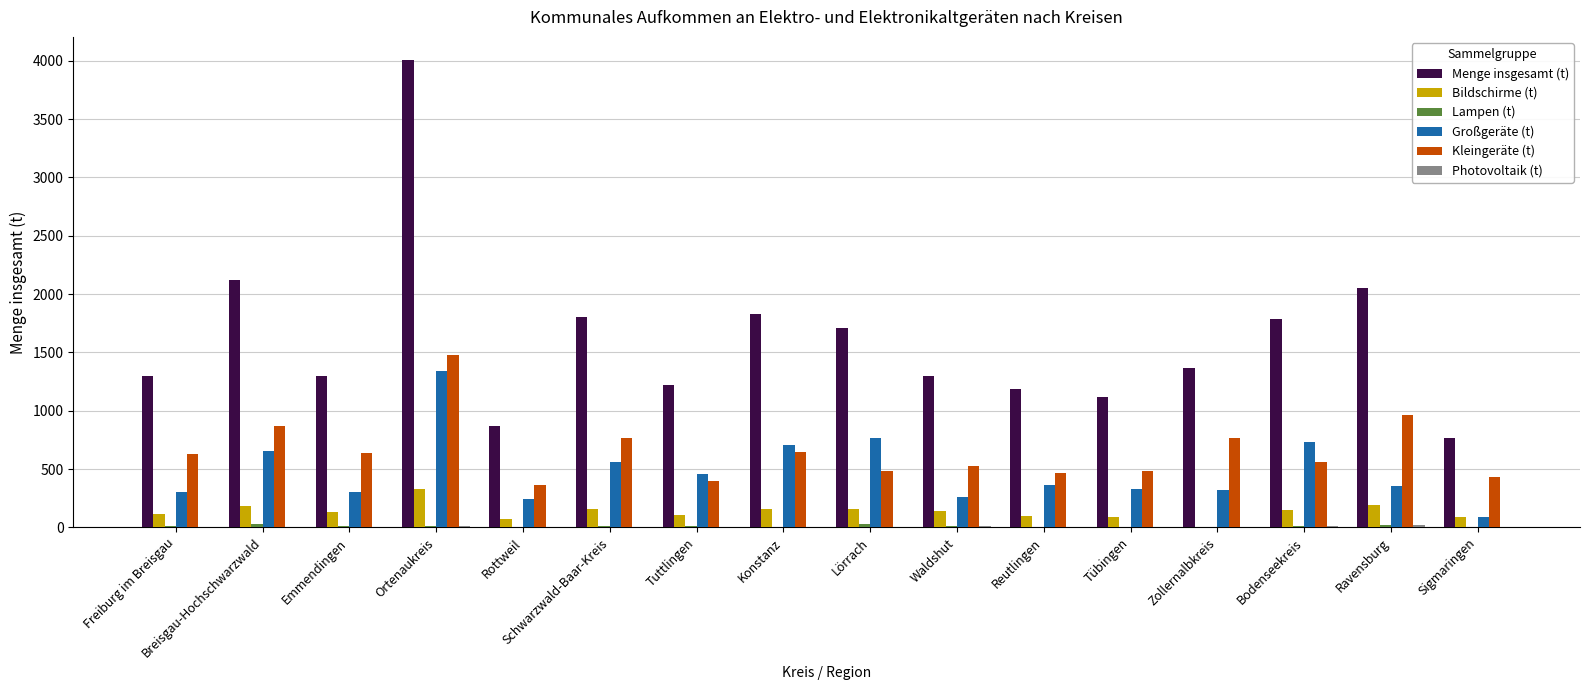

Where does the Großgeräte (t) series first go above 363?

Breisgau-Hochschwarzwald